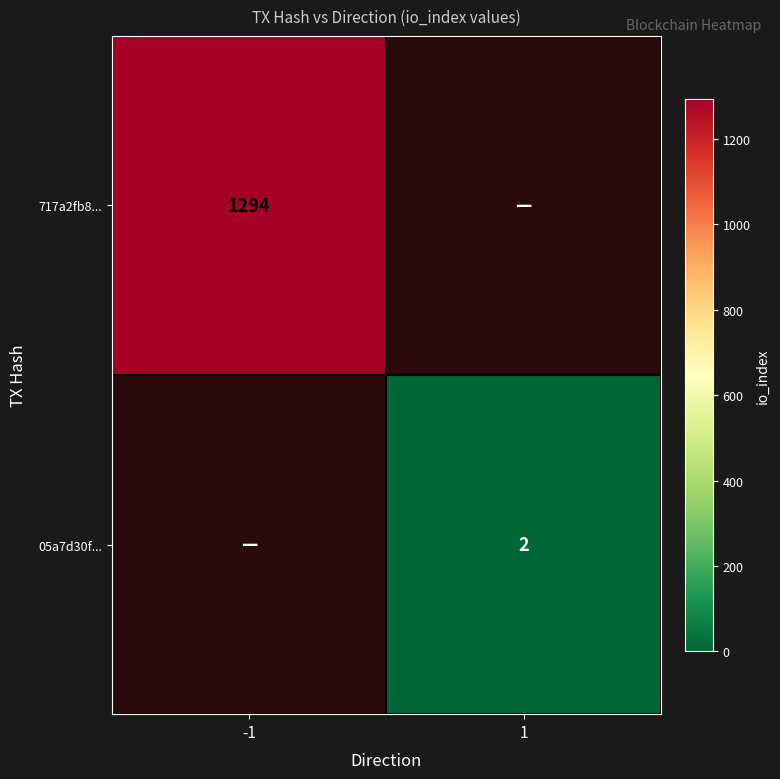

True or false: 05a7d30f... has a value of 3 at 1.

False